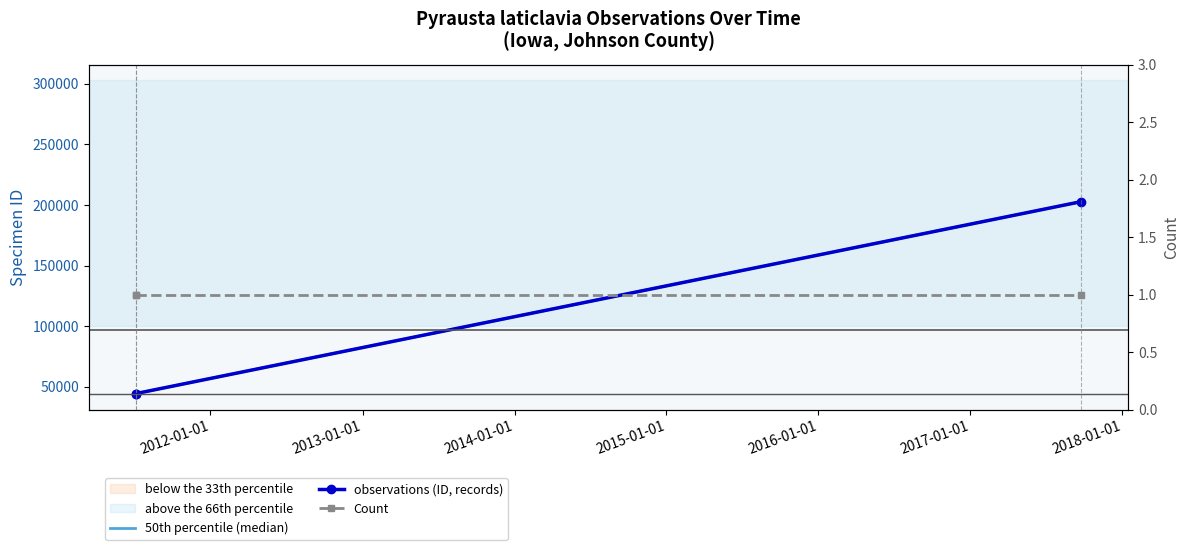

What is the ratio of the value at 2011-07-06 to the value at 2011-07-06?

1.0